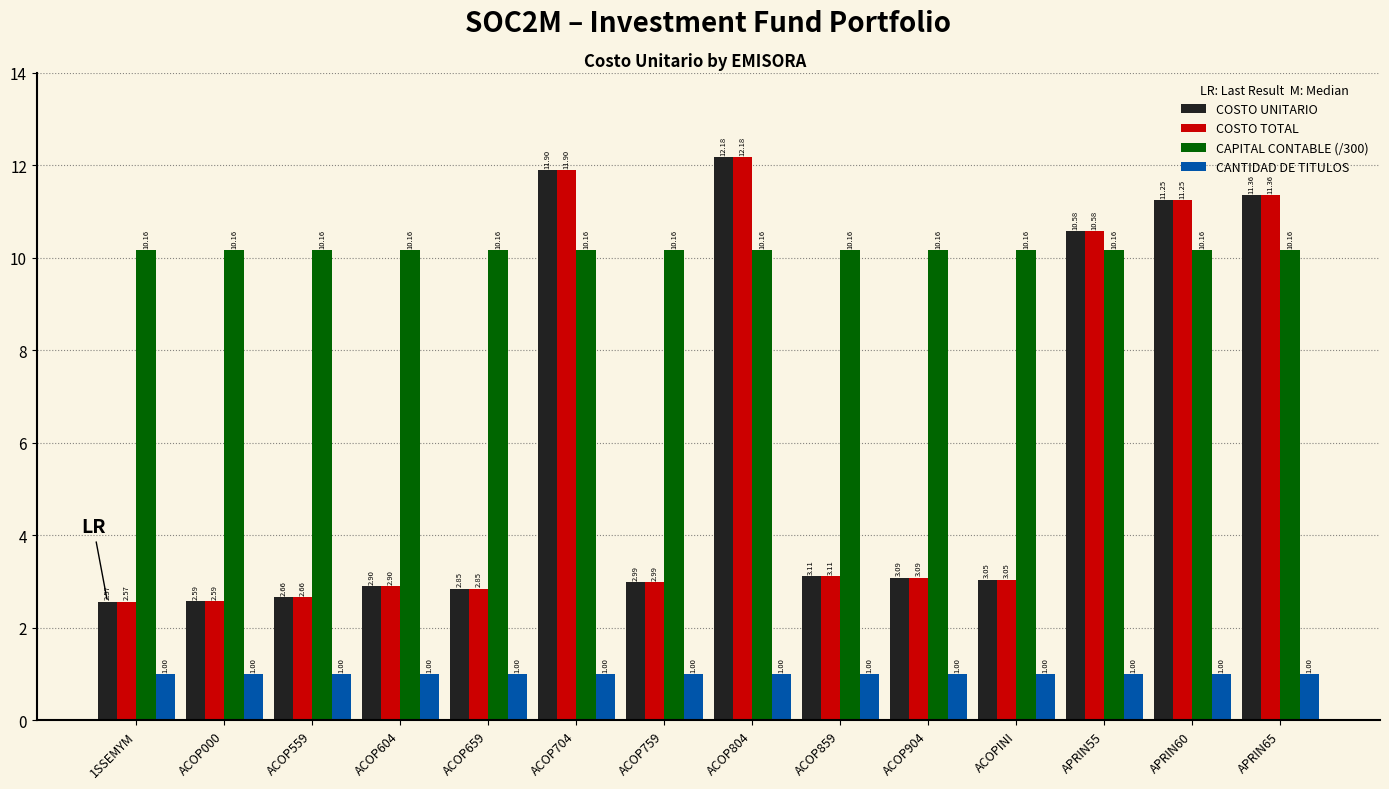

What are all the series names shown in the legend?

COSTO UNITARIO, COSTO TOTAL, CAPITAL CONTABLE (/300), CANTIDAD DE TITULOS